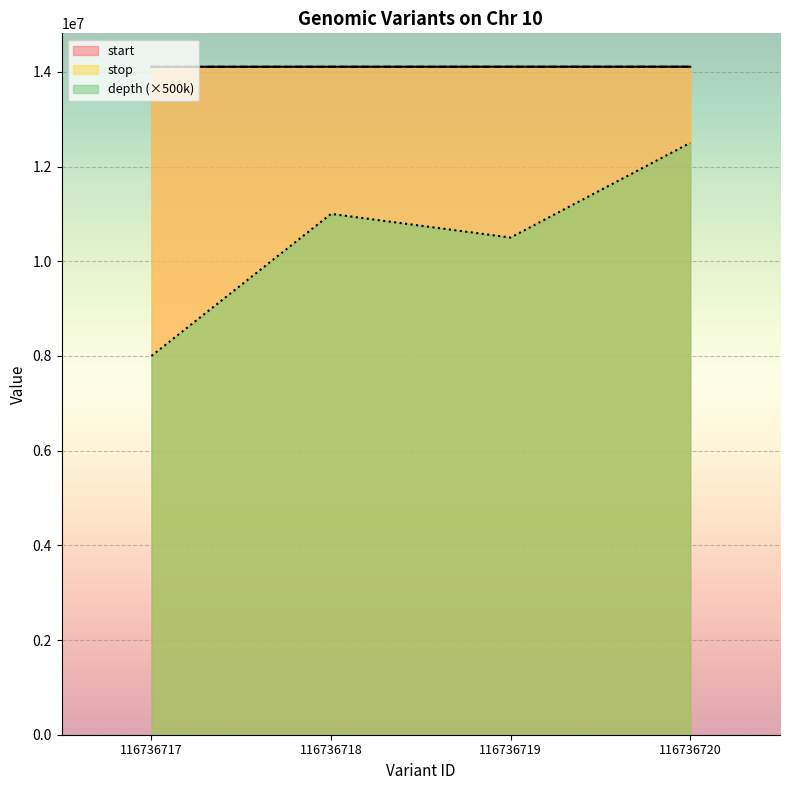

What is the difference between the start values at 116736718 and 116736719?

484